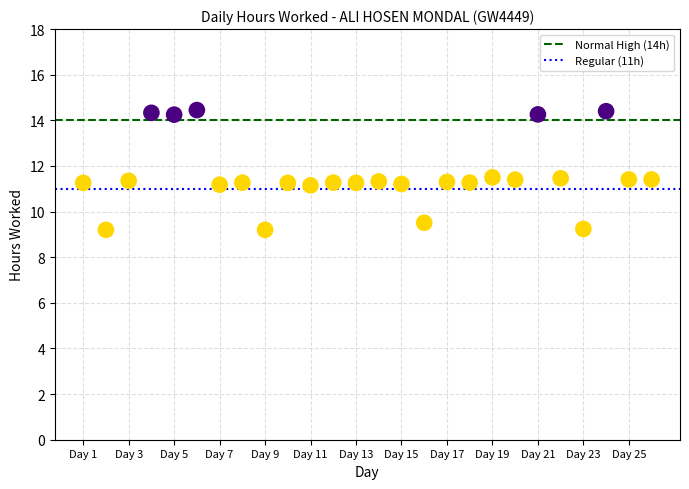

What is the range of X values (max minus min)?

25.0